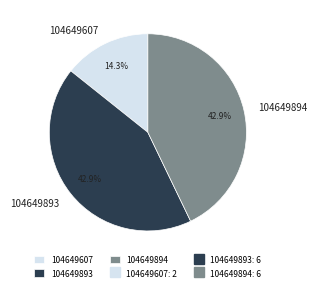

How many segments does this pie chart have?

3